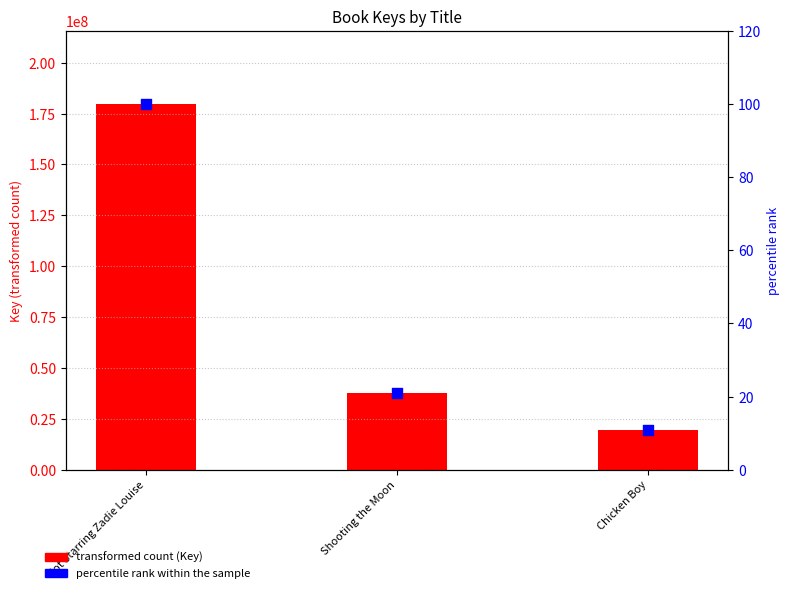

What are all the series names shown in the legend?

Key, percentile rank within the sample